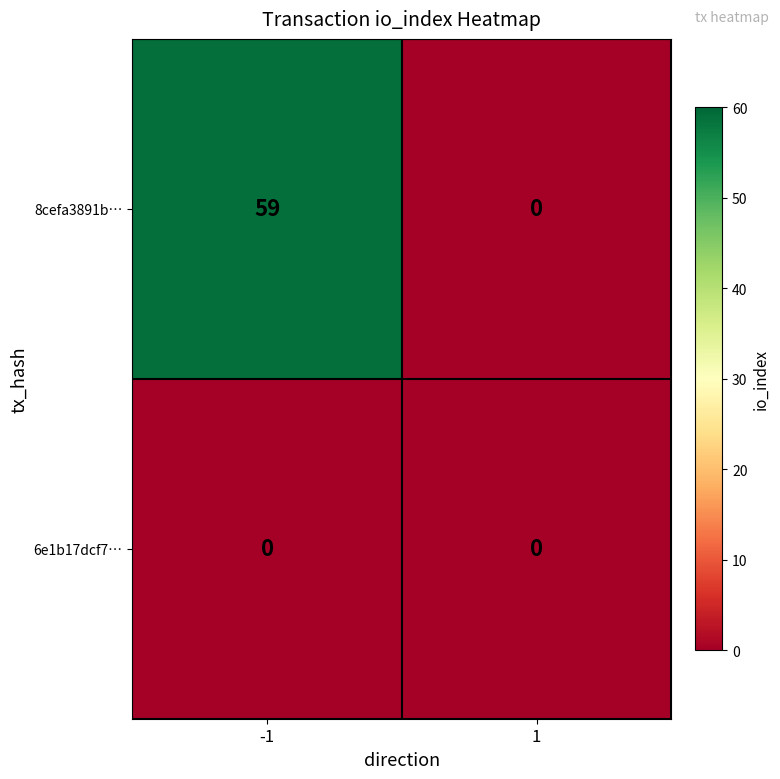

What is the sum of all 8cefa3891b… values?

59